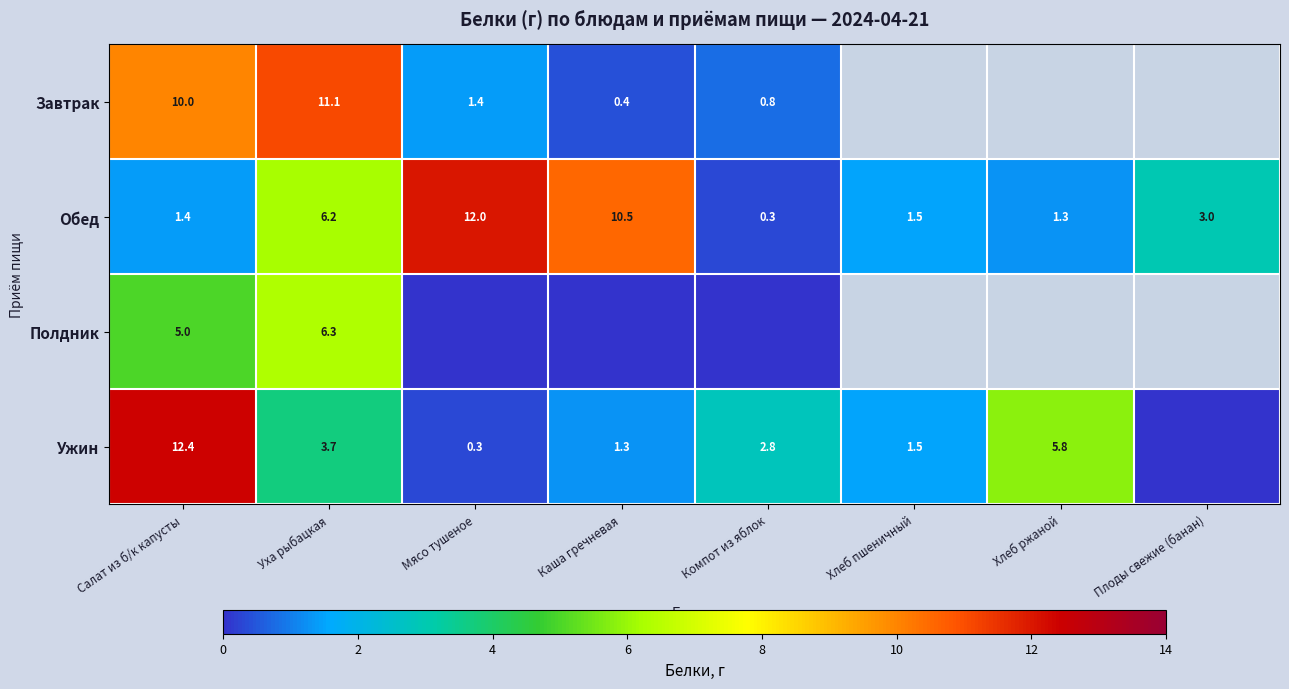

What is the total value across all series at Уха рыбацкая?

27.3